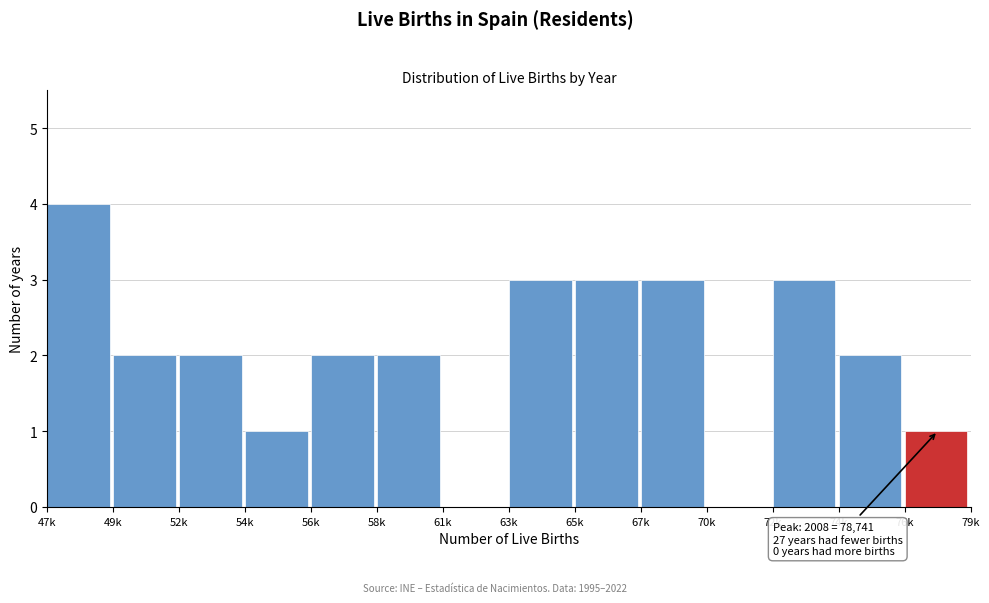

Reading left to right, what are all the values shown in this chart?

47k=4	49k=2	52k=2	54k=1	56k=2	58k=2	61k=0	63k=3	65k=3	67k=3	70k=0	72k=3	74k=2	76k=1